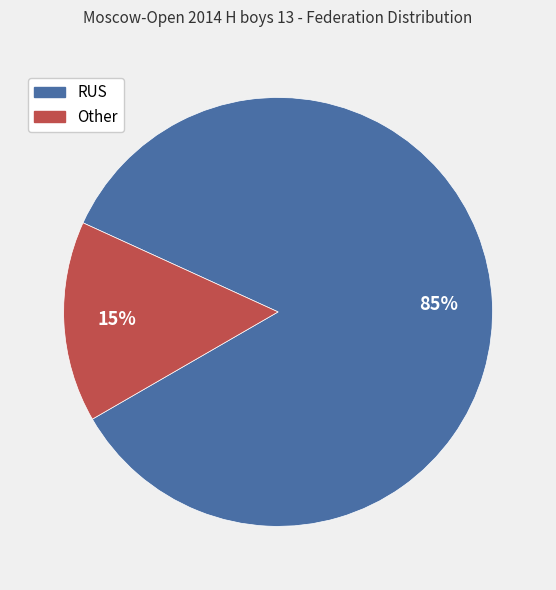

Is it true that Other is 15% of the pie?

True